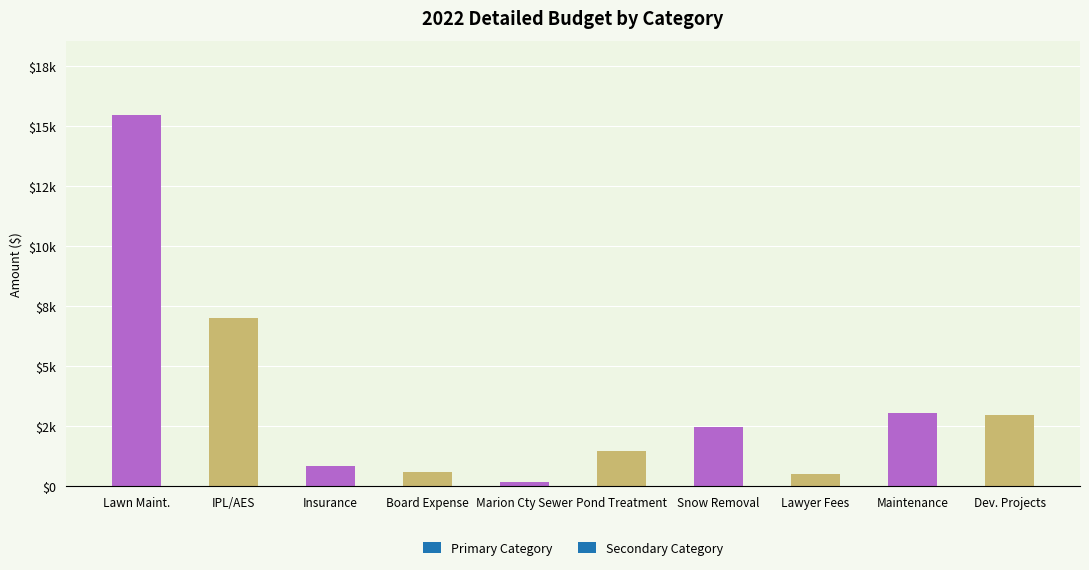

At which label does the data first exceed 2460?

Lawn Maint.